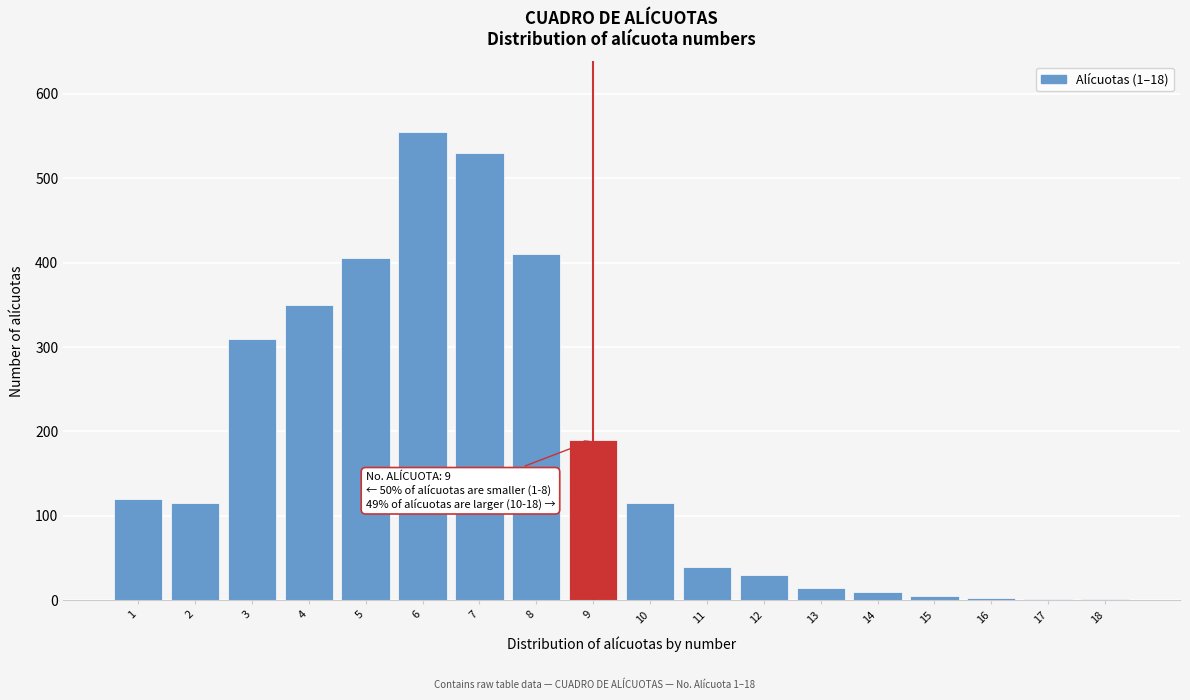

What is the sum of all values?

3206